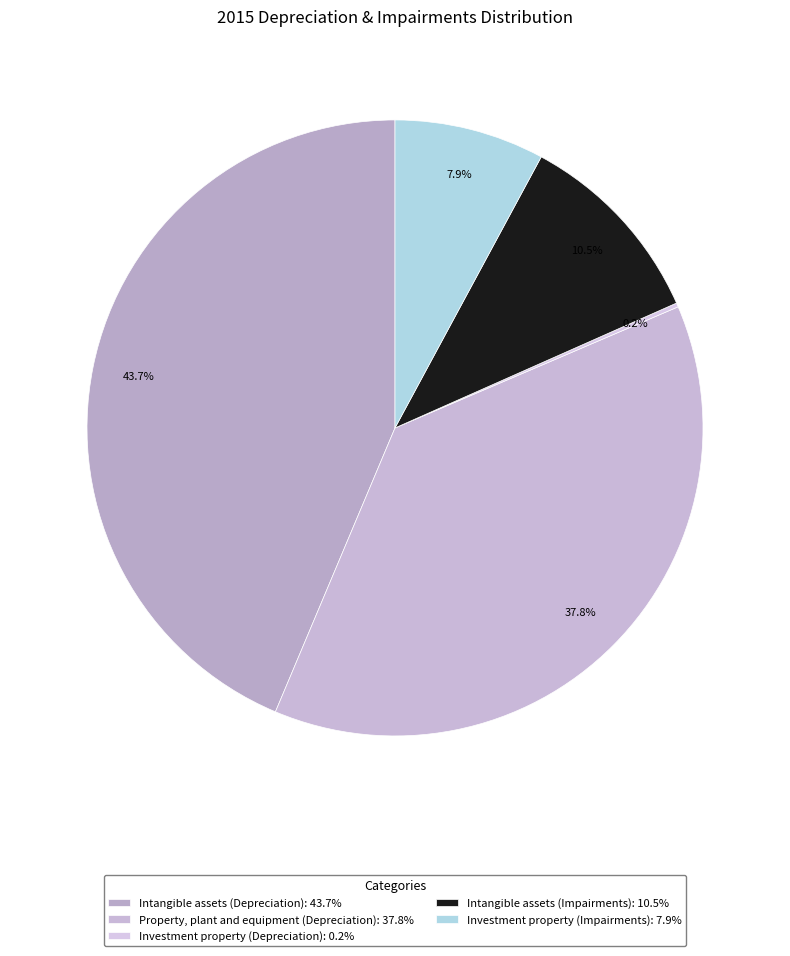

True or false: Investment property (Depreciation) accounts for 0% of the total.

True